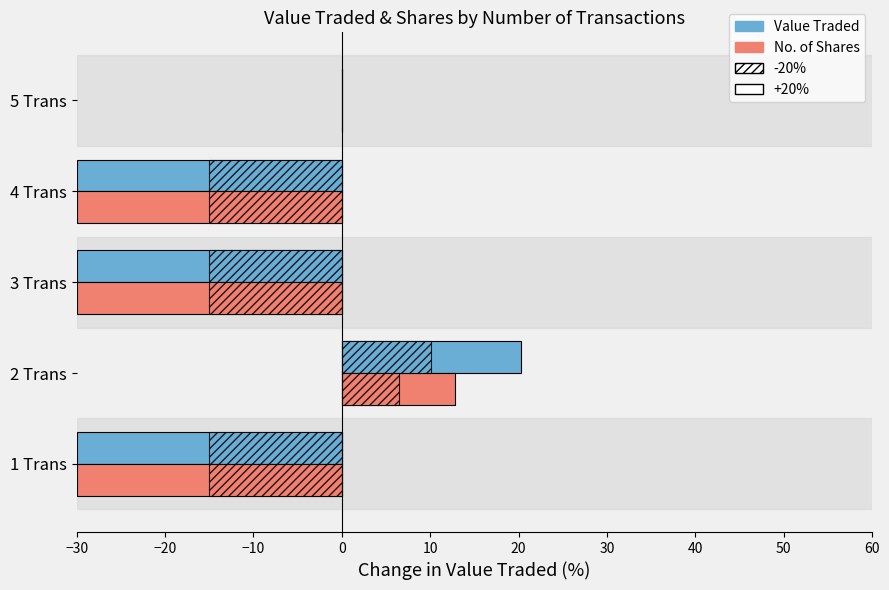

Reading left to right, list all the values displayed in this chart.

Value Traded: -30.0	20.2	-30.0	-30.0	0.0
No. of Shares: -30.0	12.8	-30.0	-30.0	0.0